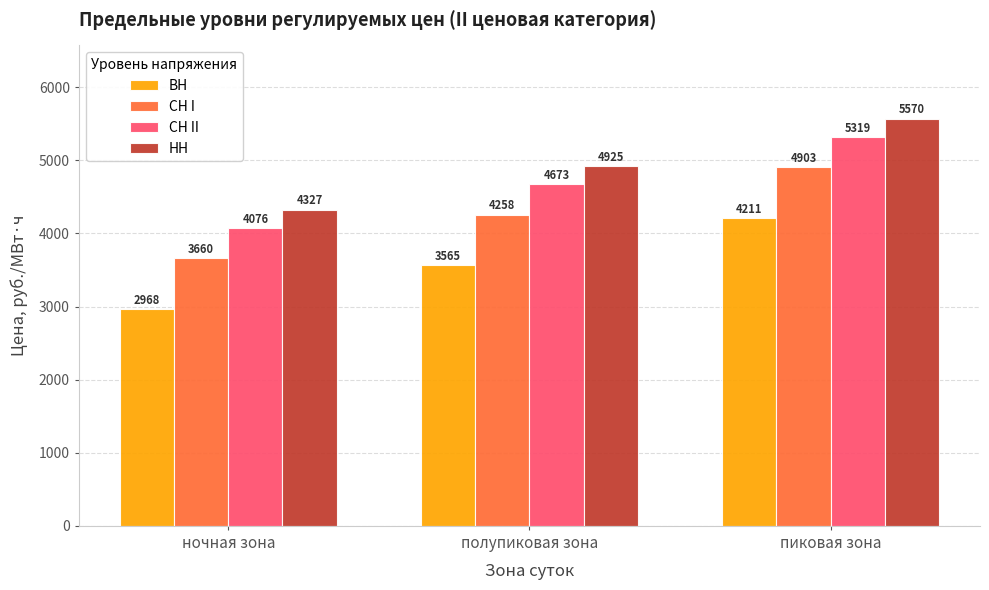

At which category does the chart reach its peak across all series?

пиковая зона